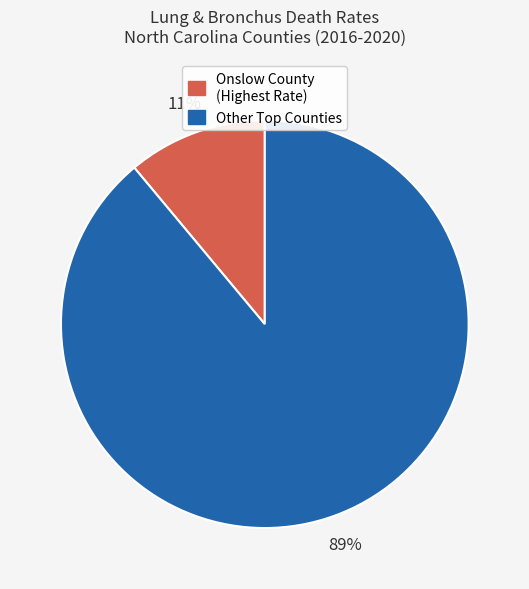

To the nearest percent, what is the average slice percentage?

50%